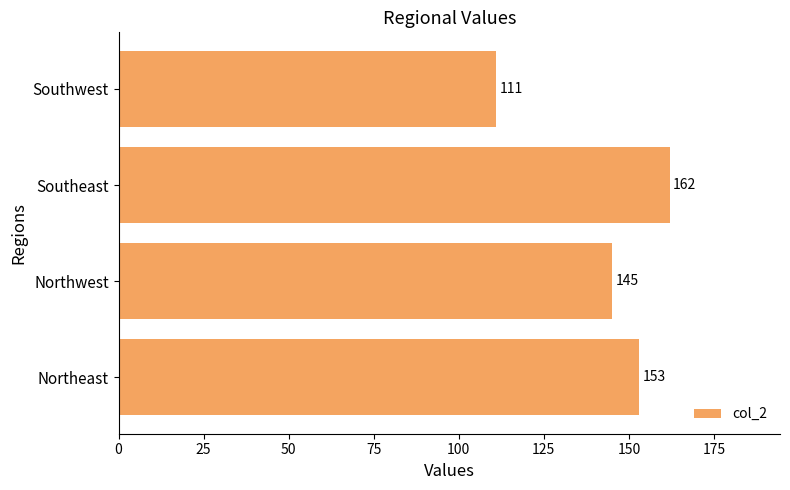

What is the sum of all values?

571